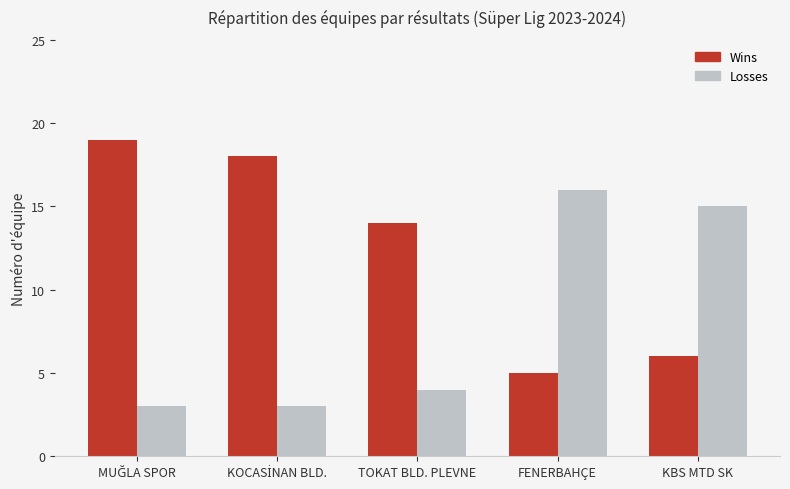

Reading left to right, transcribe all the data shown in this chart.

Wins: 19	18	14	5	6
Losses: 3	3	4	16	15